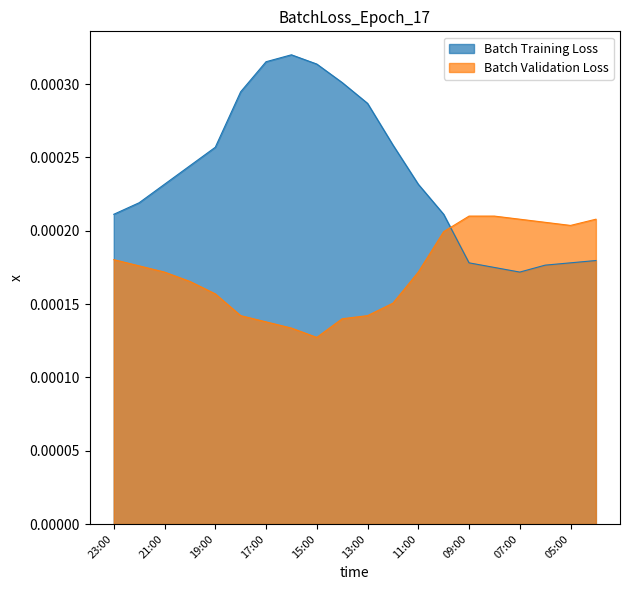

What position from the left is 07:00?

17